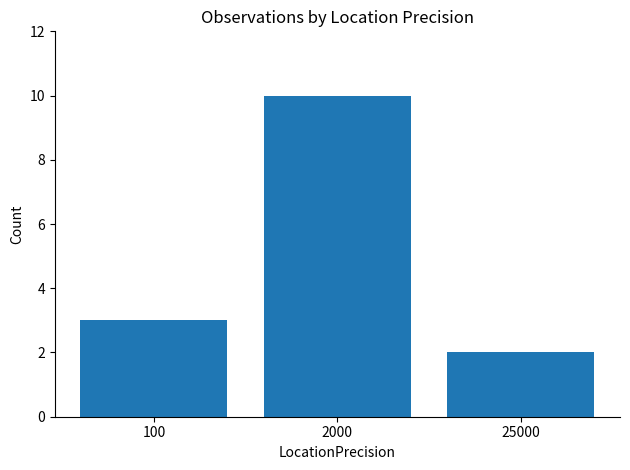

Count the values in the range 2 to 10.

3